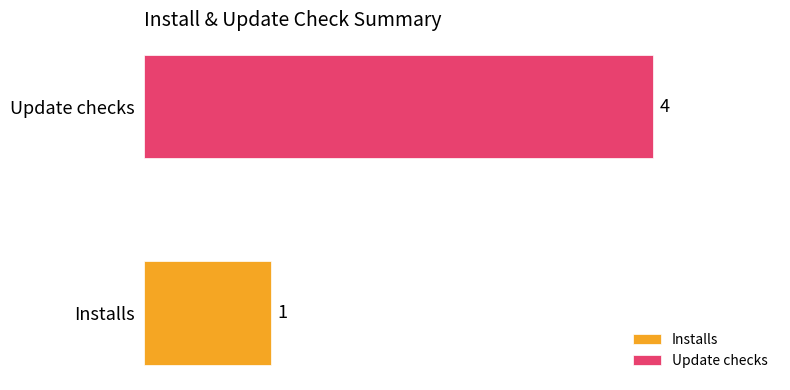

What is the lowest value of the Update checks series?

4